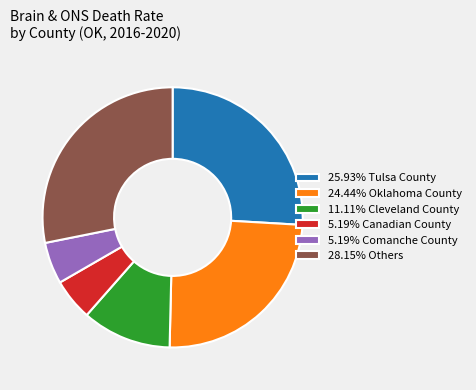

Is there any slice that represents more than half of the pie?

No